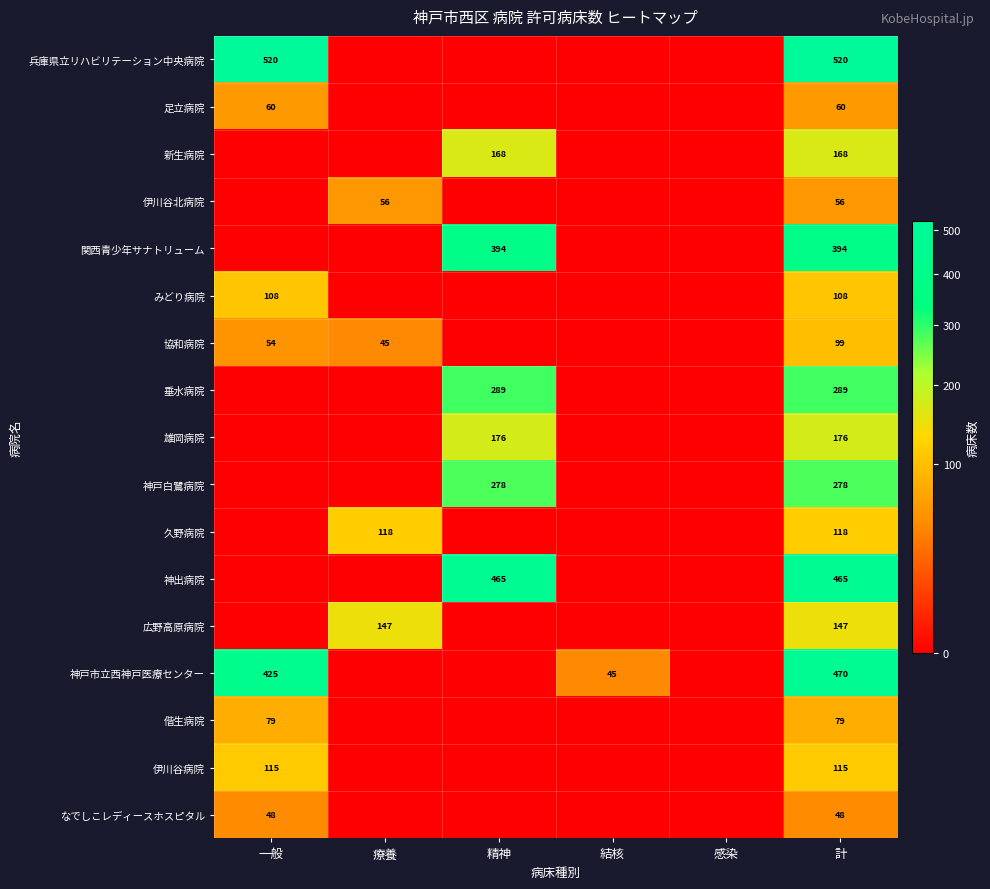

True or false: 広野高原病院 has a value of 147 at 療養.

True